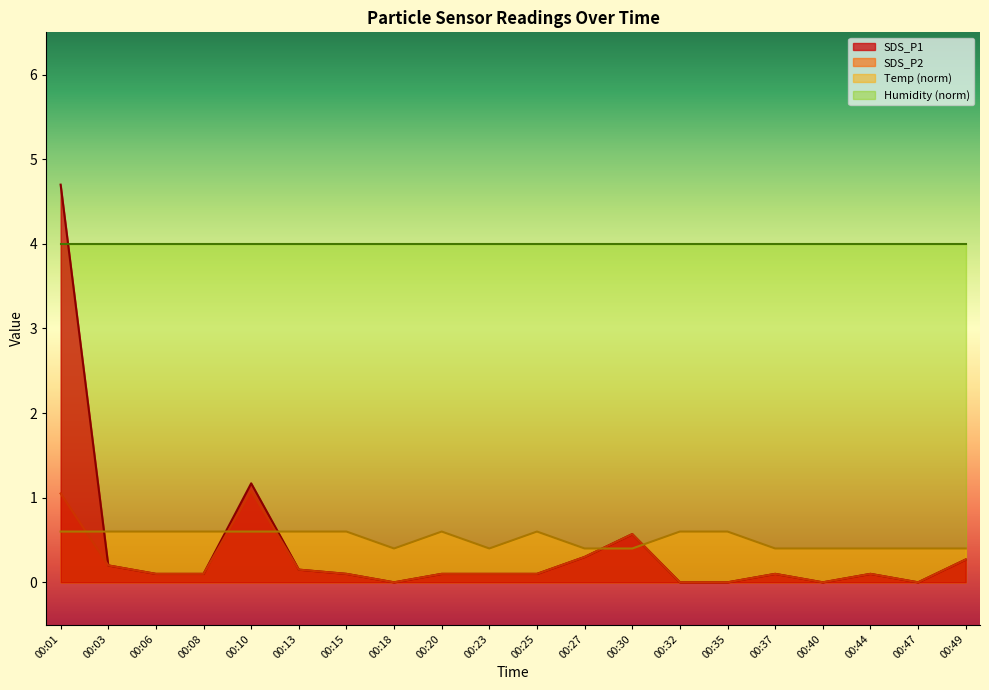

Reading left to right, transcribe all the data shown in this chart.

SDS_P1: 4.7	0.2	0.1	0.1	1.2	0.1	0.1	0.0	0.1	0.1	0.1	0.3	0.6	0.0	0.0	0.1	0.0	0.1	0.0	0.3
SDS_P2: 1.1	0.2	0.1	0.1	1.1	0.1	0.1	0.0	0.1	0.1	0.1	0.3	0.6	0.0	0.0	0.1	0.0	0.1	0.0	0.3